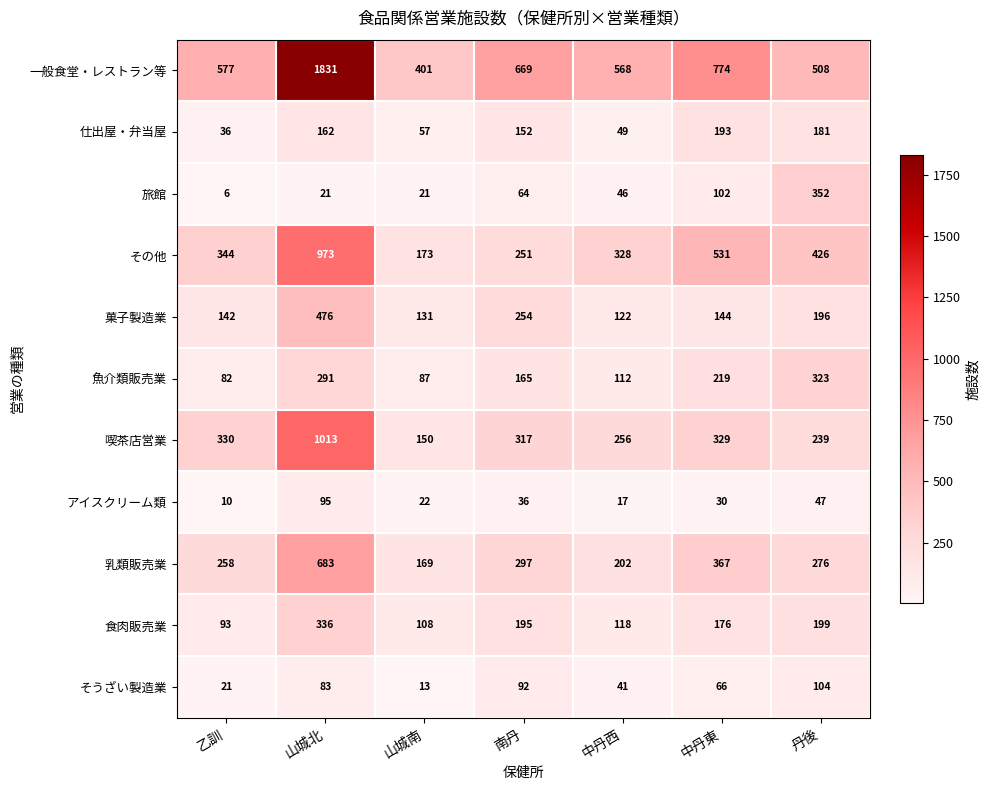

Which category has the lowest value in the 喫茶店営業 series?

山城南